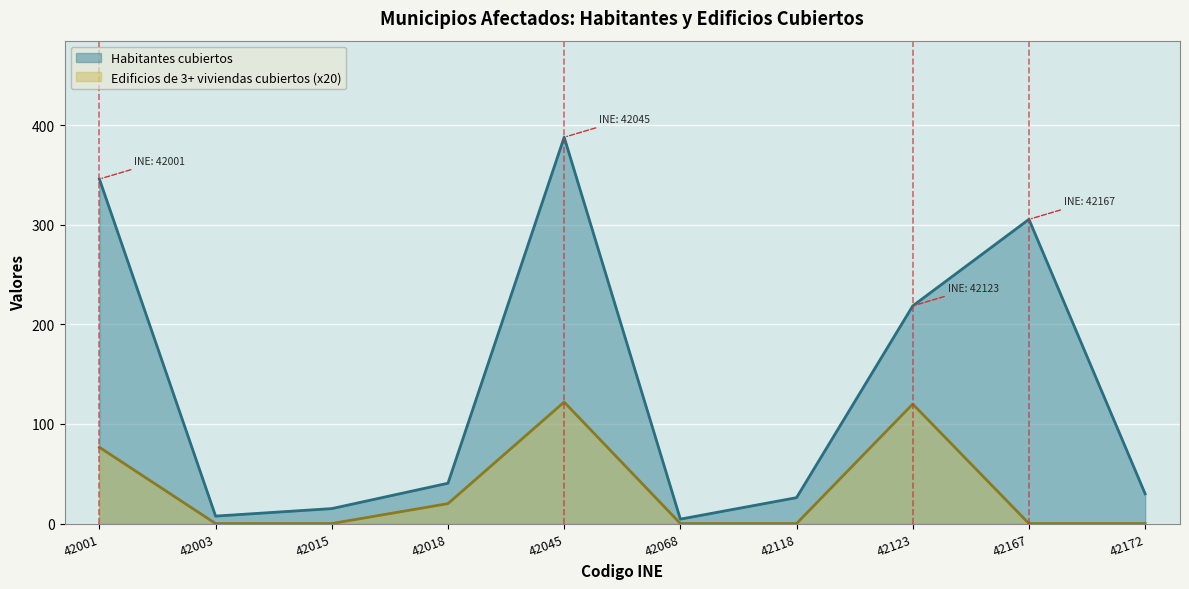

True or false: Habitantes cubiertos and Edificios de 3 o mas viviendas cubiertos intersect in this chart.

False